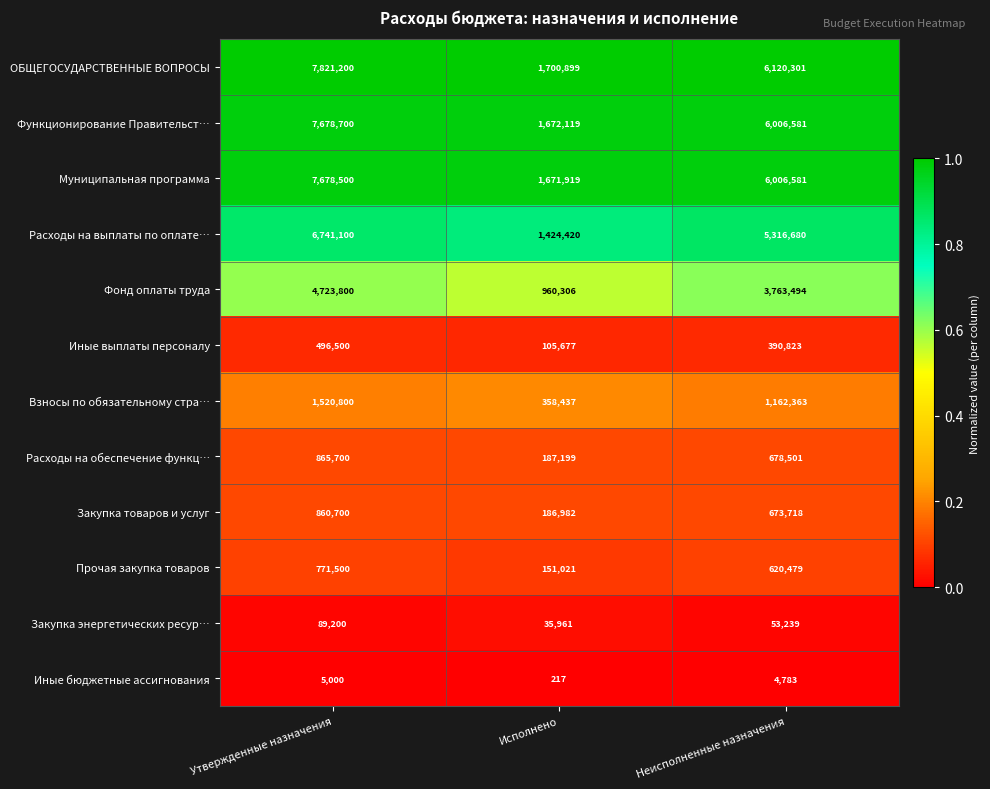

Which series has the largest total across all categories?

ОБЩЕГОСУДАРСТВЕННЫЕ ВОПРОСЫ